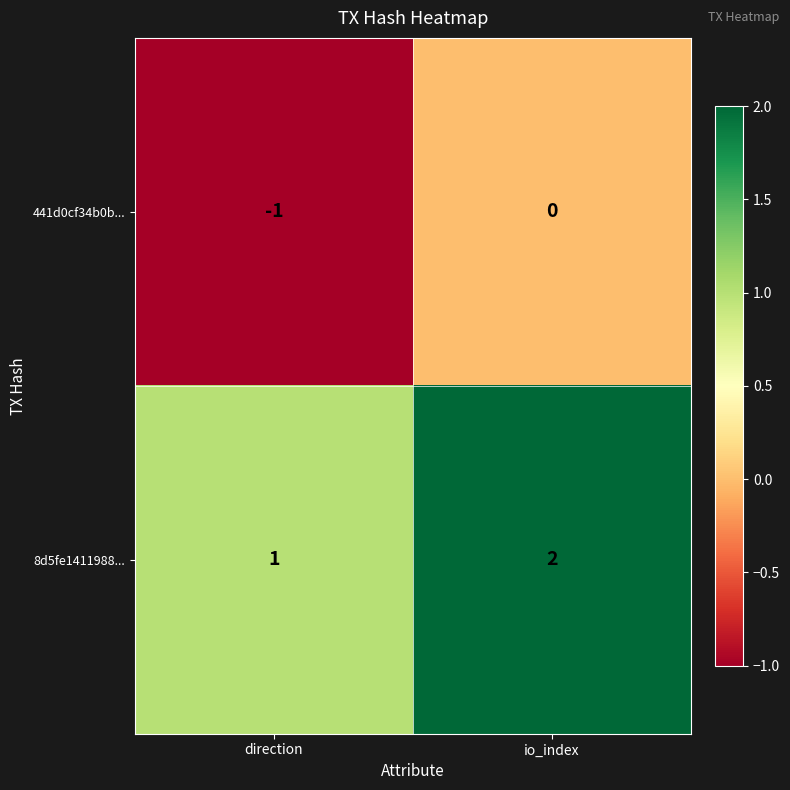

At which label is 8d5fe1411988... closest to 1?

direction